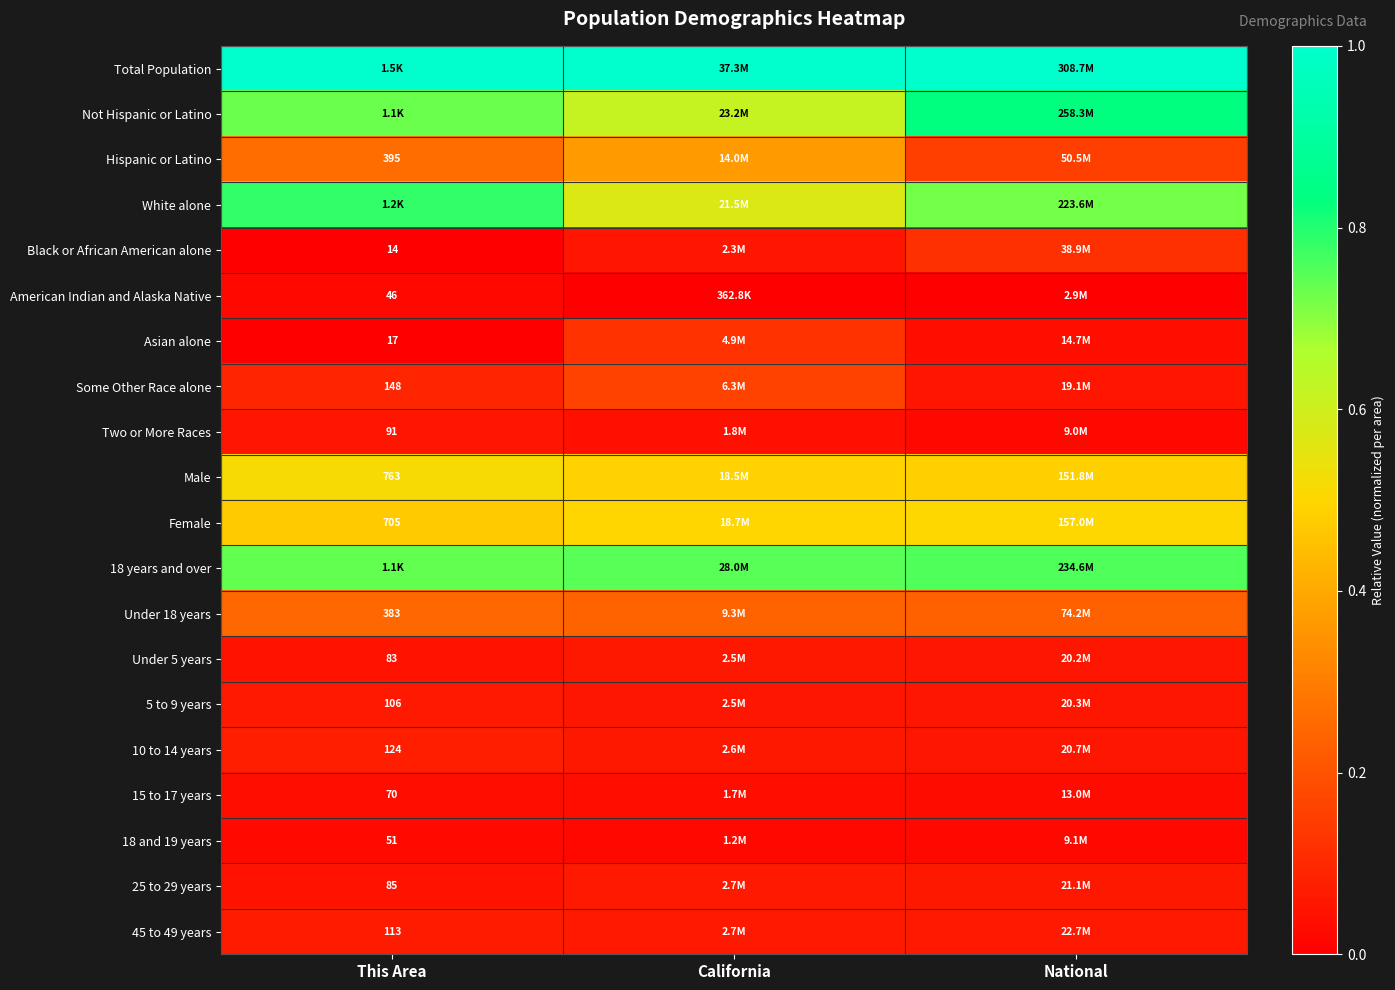

Rank the series by their maximum value, from highest to lowest.

Total Population, Not Hispanic or Latino, White alone, 18 years and over, Male, Female, Hispanic or Latino, Under 18 years, Some Other Race alone, Asian alone, Black or African American alone, 10 to 14 years, 45 to 49 years, 25 to 29 years, 5 to 9 years, Under 5 years, Two or More Races, 15 to 17 years, 18 and 19 years, American Indian and Alaska Native